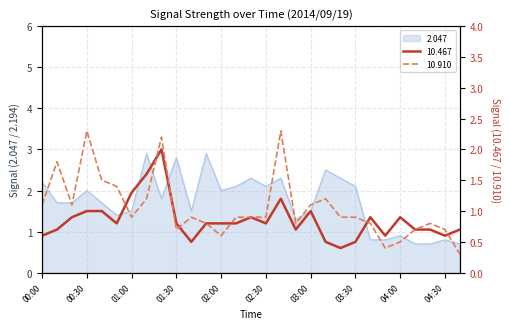

What position from the left is 01:30?

10